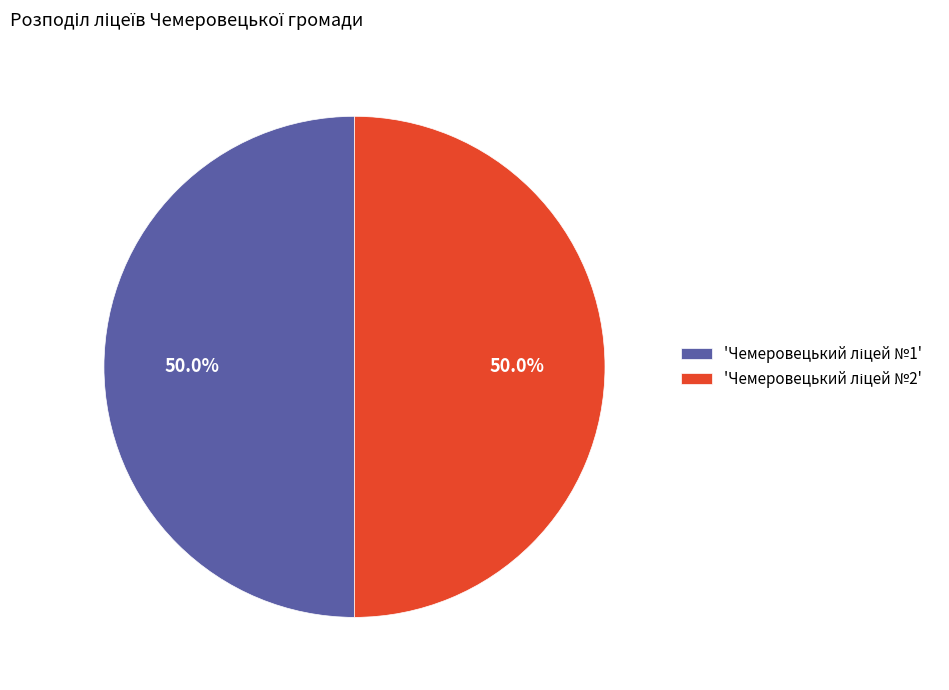

Count the number of slices in the pie.

2